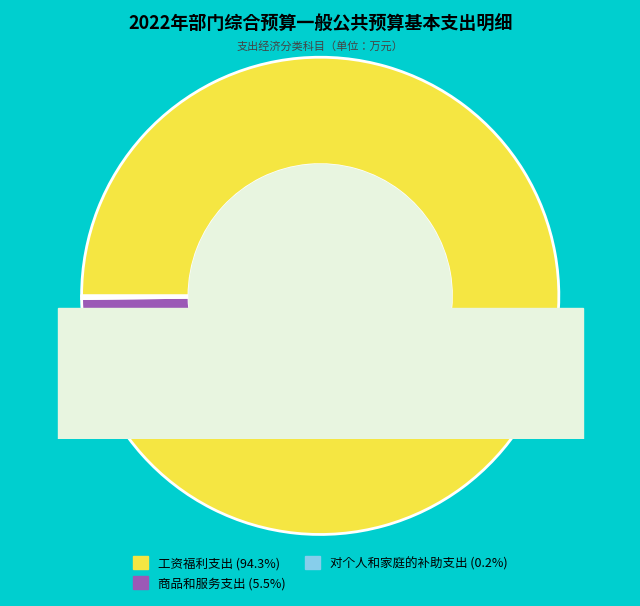

Is 商品和服务支出 the majority of the pie?

No